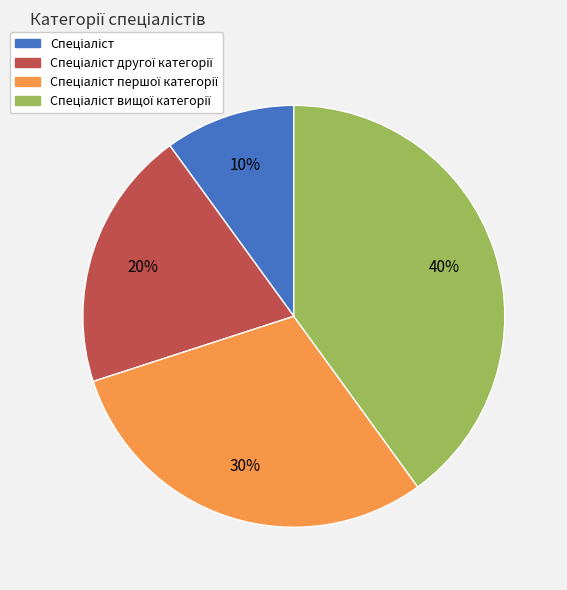

To the nearest percent, what is the average slice percentage?

25%